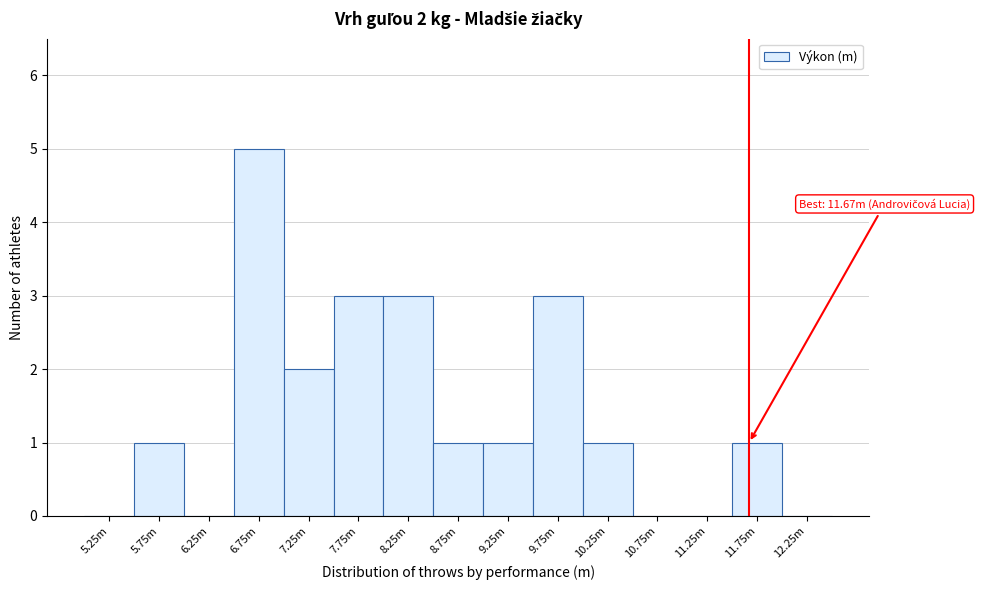

Reading left to right, list all the values displayed in this chart.

5.25m=0	5.75m=1	6.25m=0	6.75m=5	7.25m=2	7.75m=3	8.25m=3	8.75m=1	9.25m=1	9.75m=3	10.25m=1	10.75m=0	11.25m=0	11.75m=1	12.25m=0